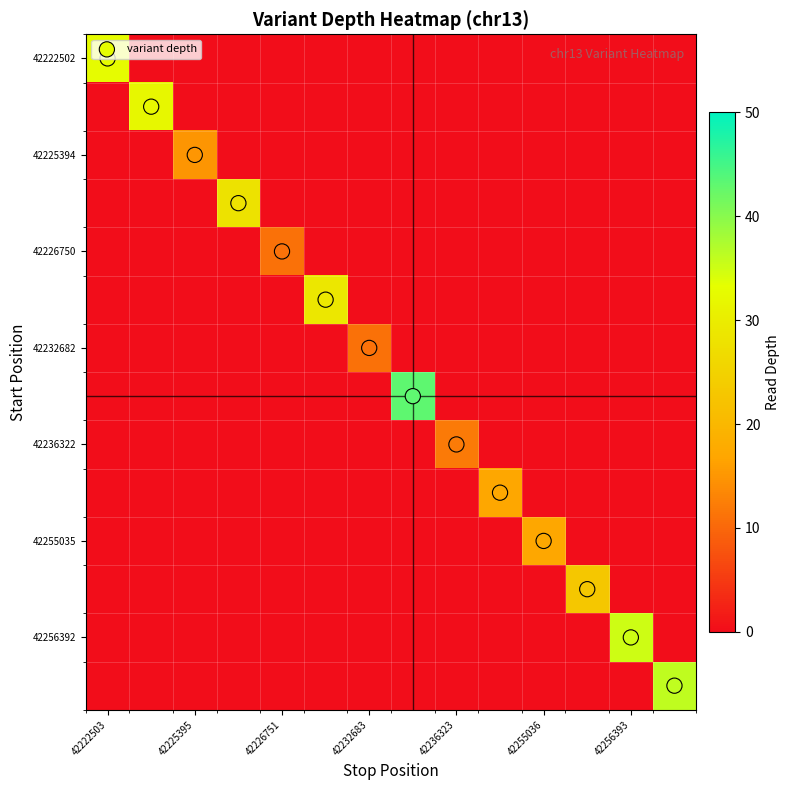

At how many categories does at least one series exceed 6?

14